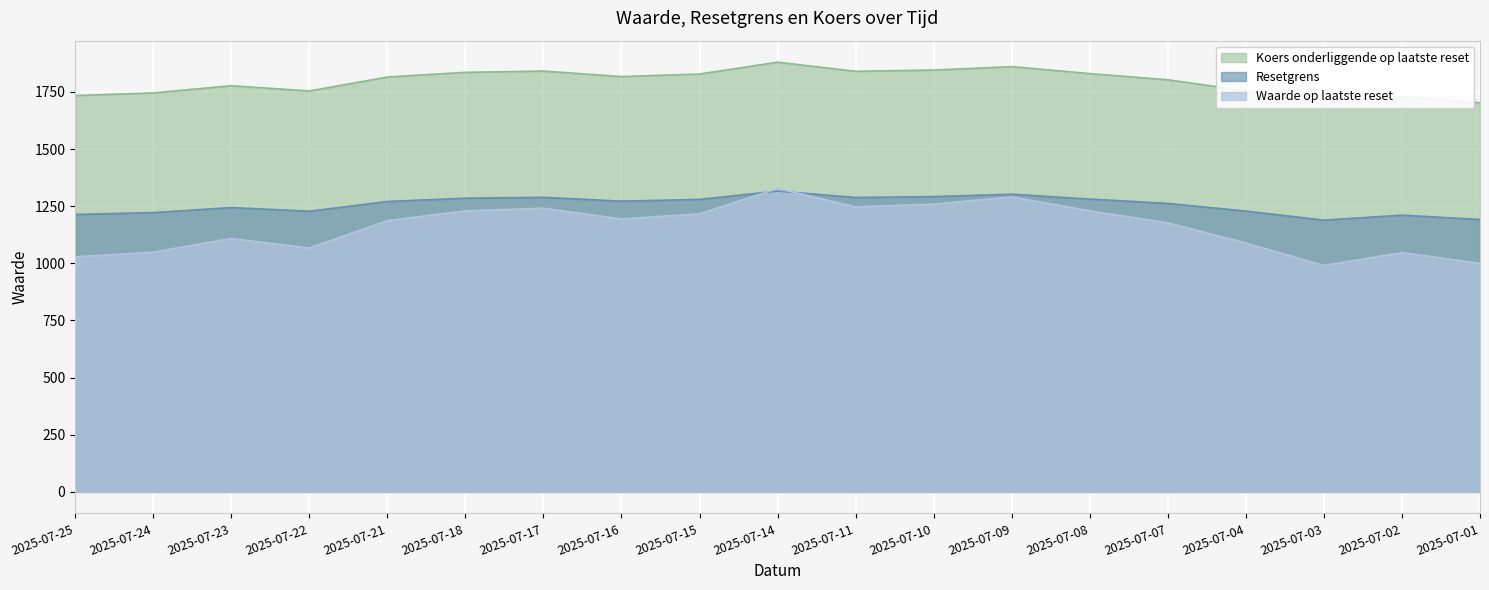

Which category has the highest value across all series?

2025-07-14